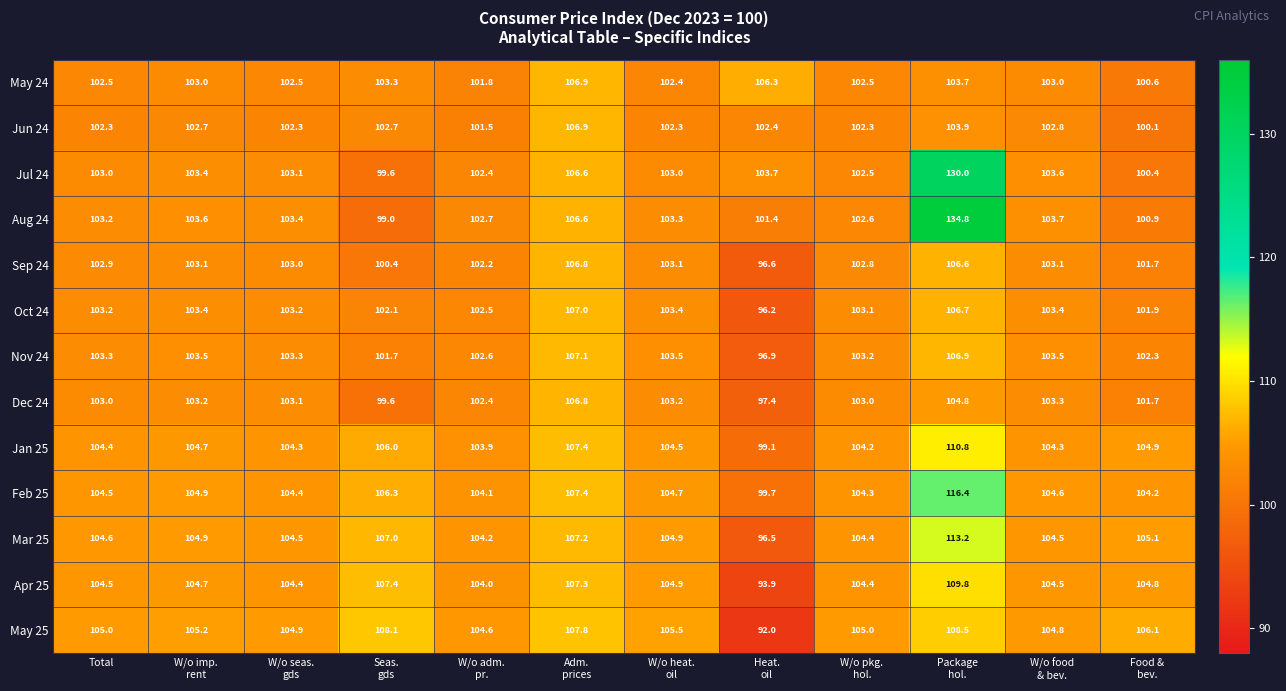

Count the number of categories in the chart.

12